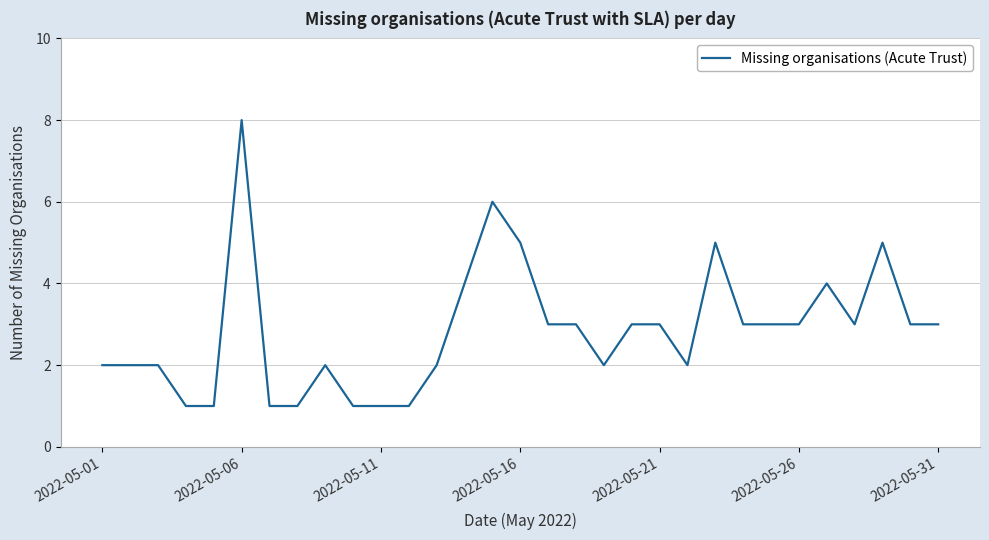

What is the difference between the maximum and minimum values?

7